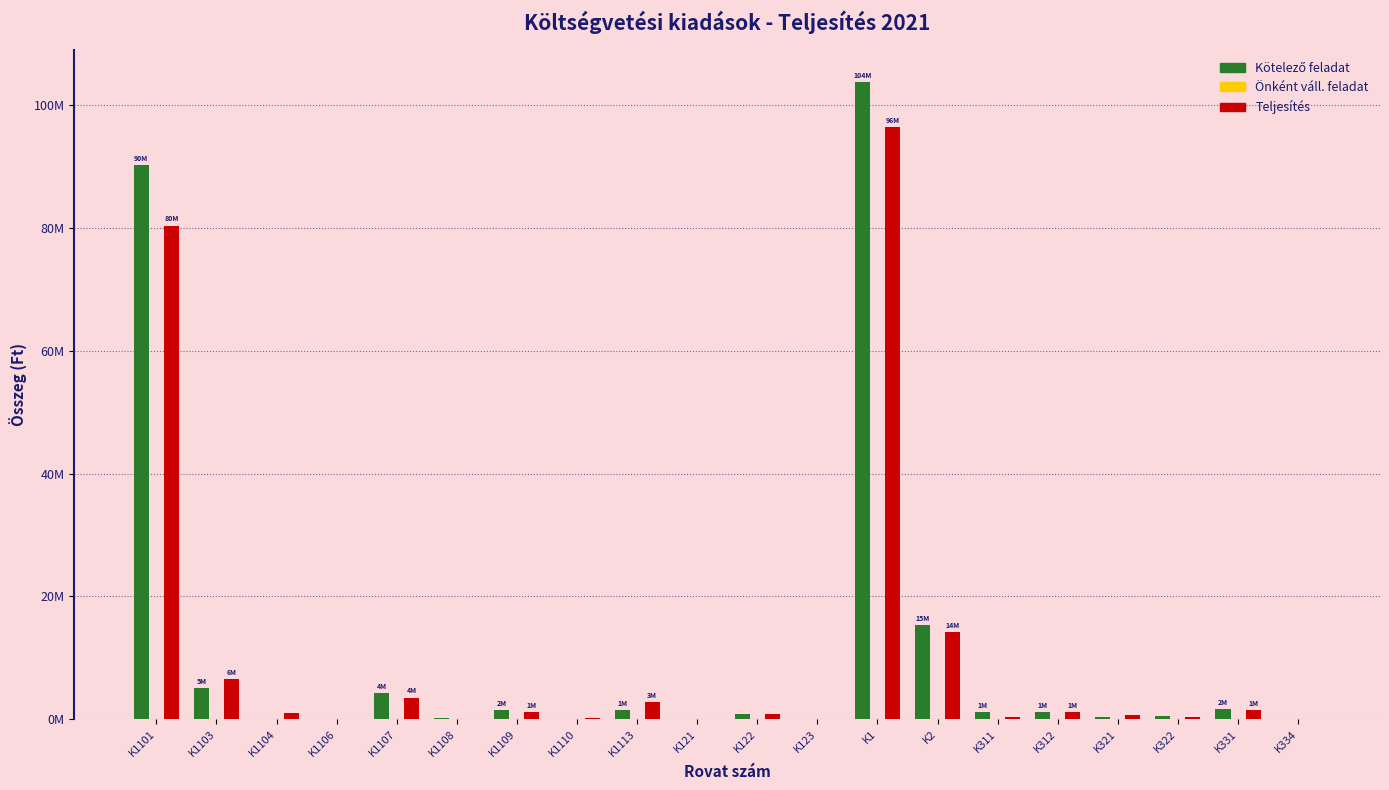

Are the bars horizontal?

No